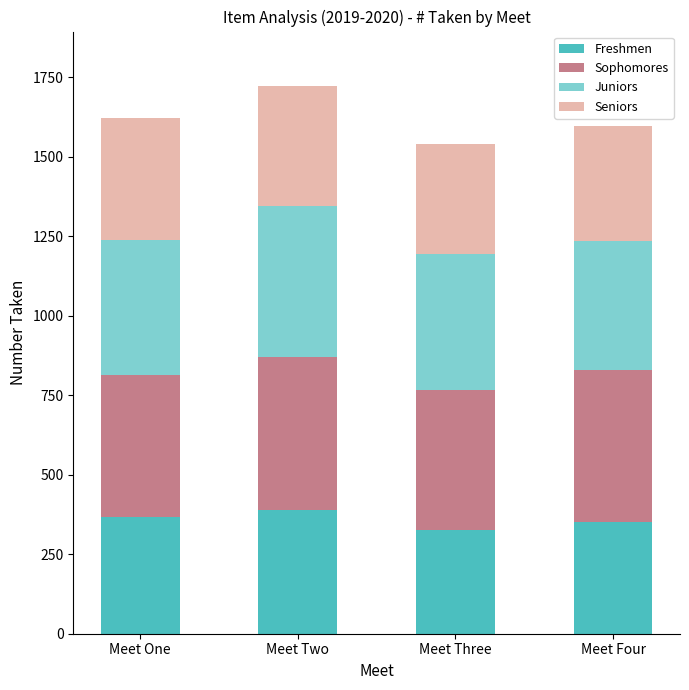

Is it true that Freshmen equals 325 at Meet Three?

True